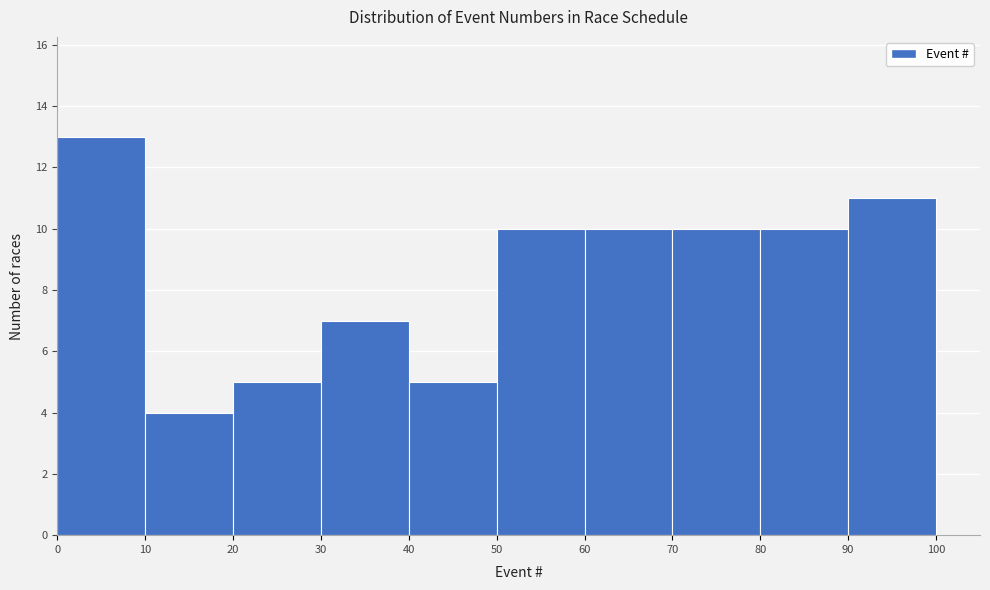

Which range on the x-axis has the tallest bar?

0 to 10